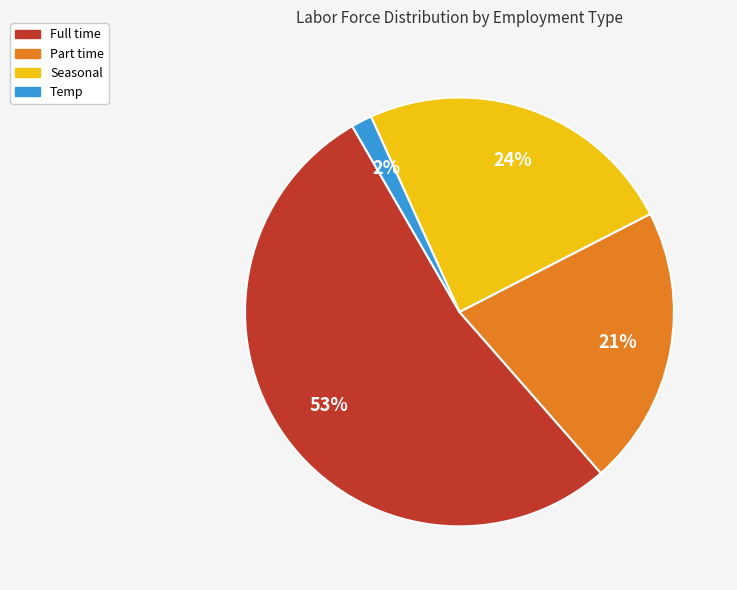

Is it true that Part time is 21% of the pie?

True